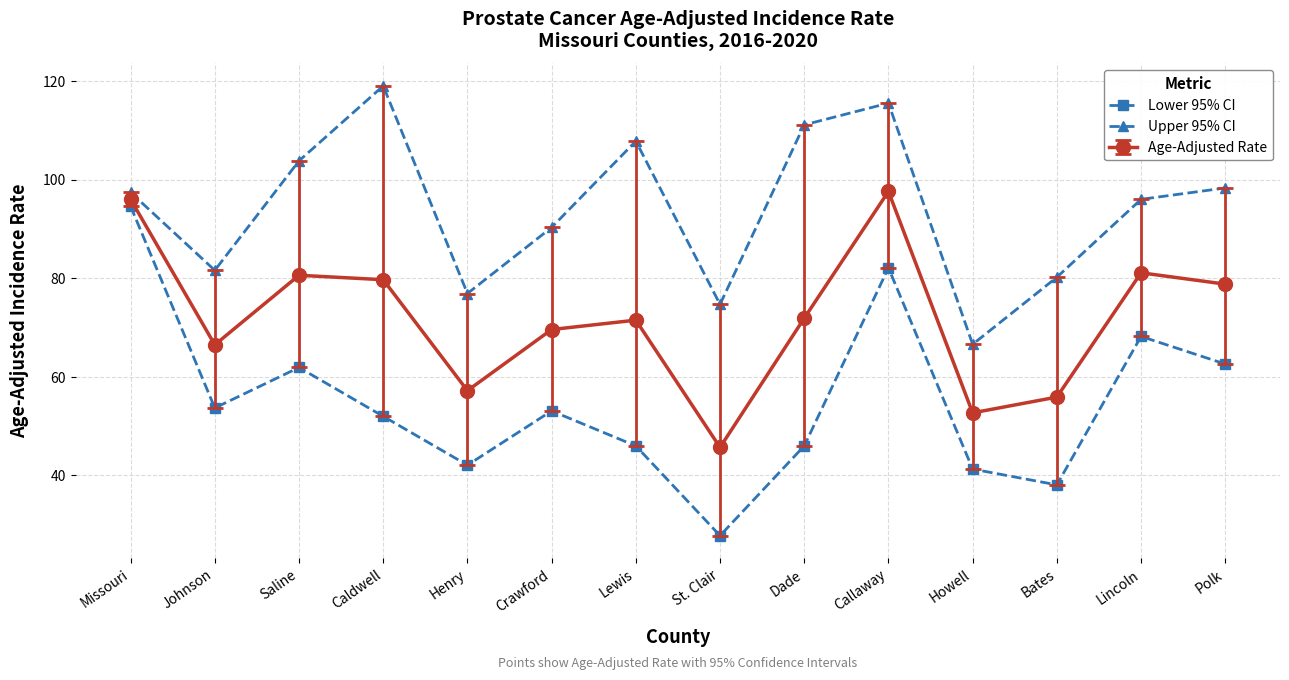

What is the sum of the Lower 95% CI values at Henry and Lewis?

88.1